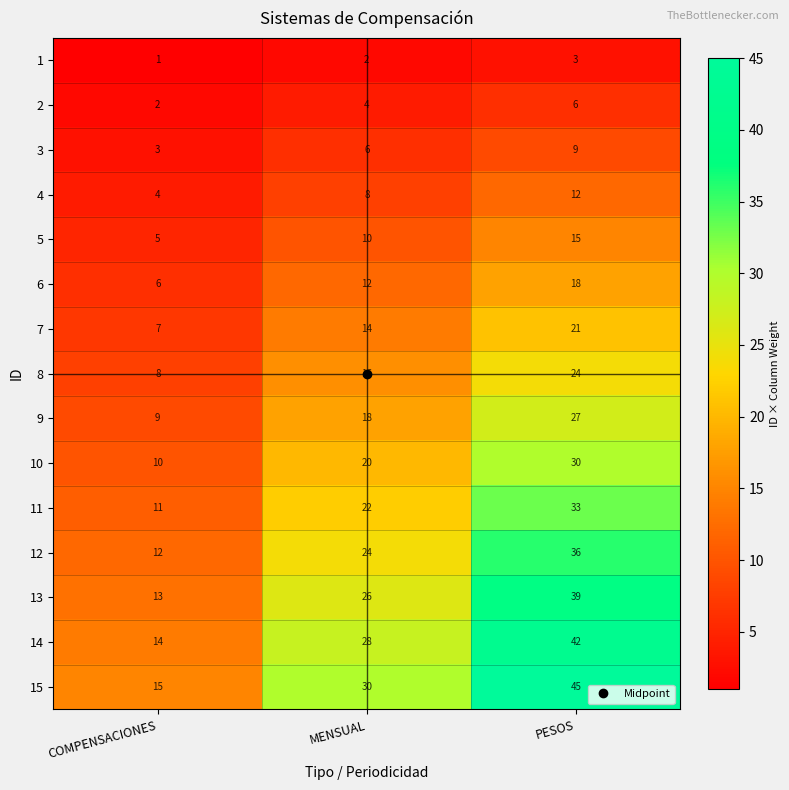

What is the sum of the 6 values at COMPENSACIONES and MENSUAL?

18